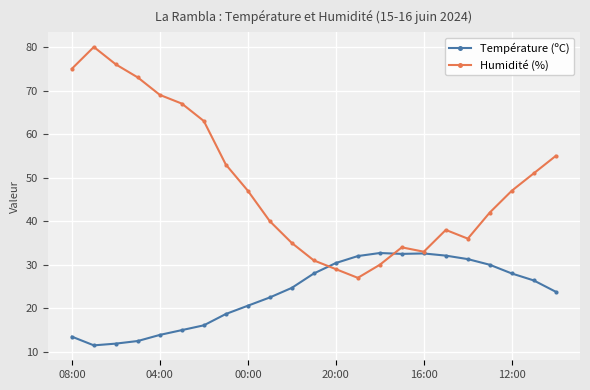

At how many categories does at least one series exceed 66?

6